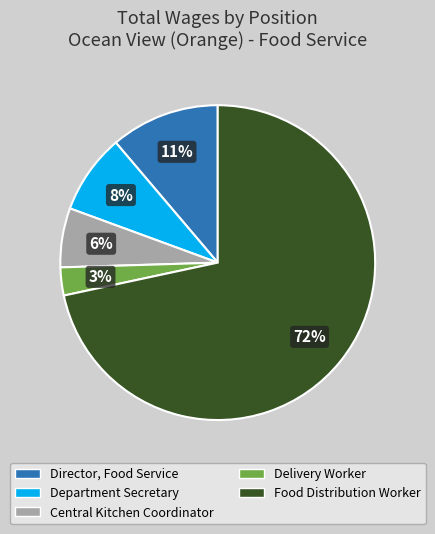

Which category accounts for the majority?

Food Distribution Worker